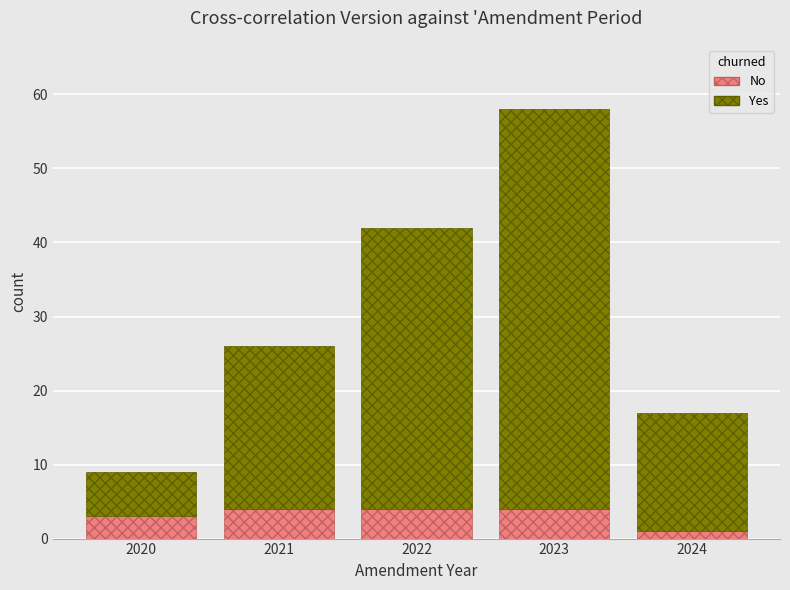

At which label does No reach its minimum?

2024